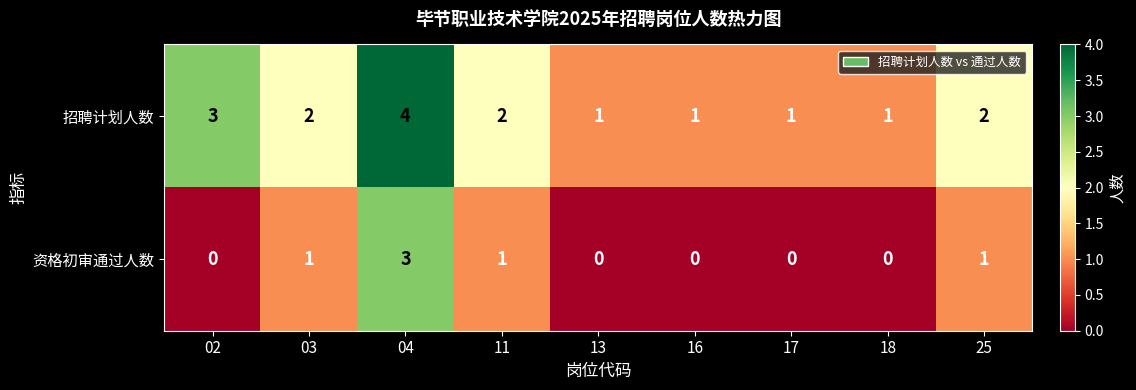

The value of 资格初审通过人数 at 16 is 2. True or false?

False